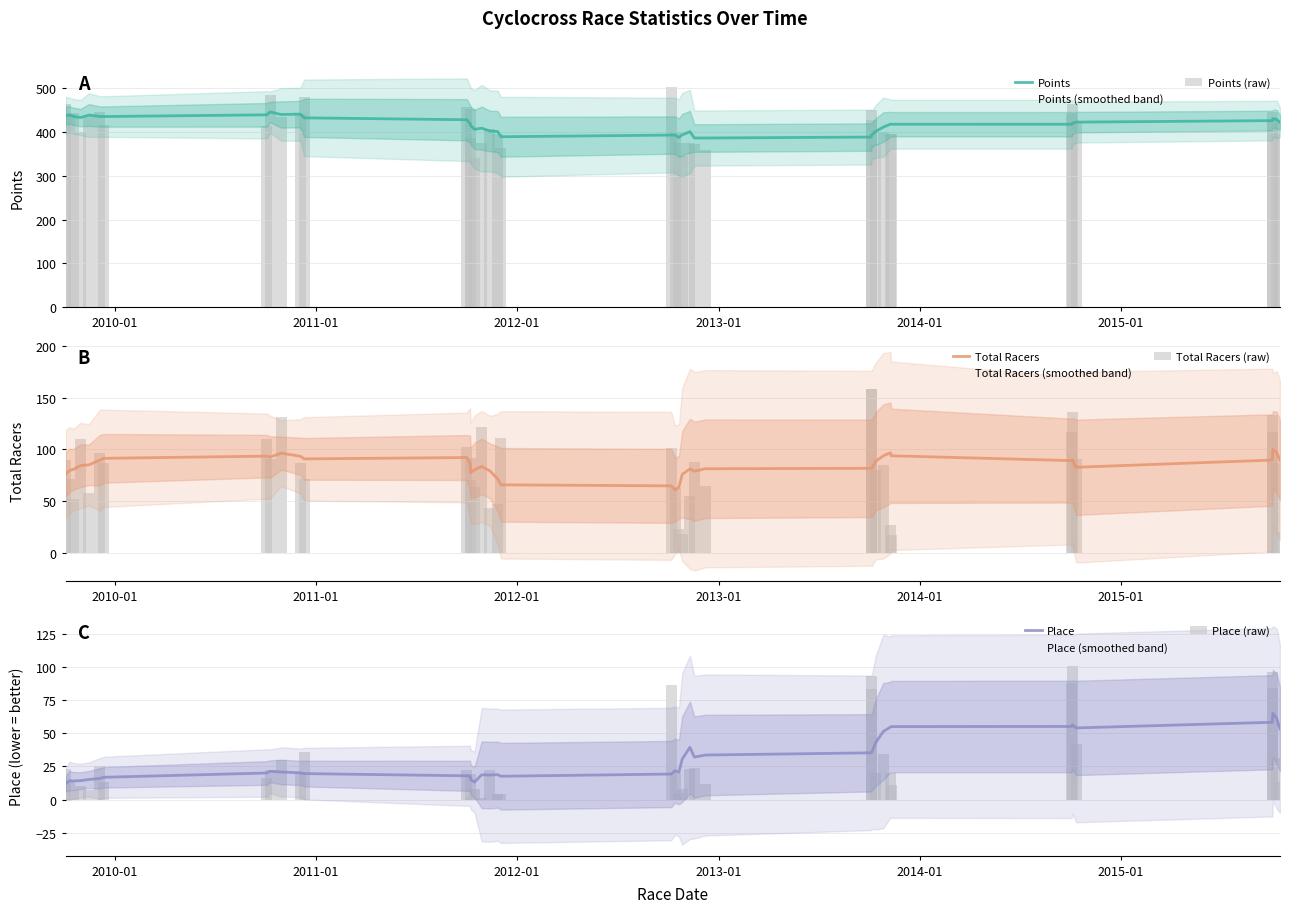

How many groups of bars are there?

40